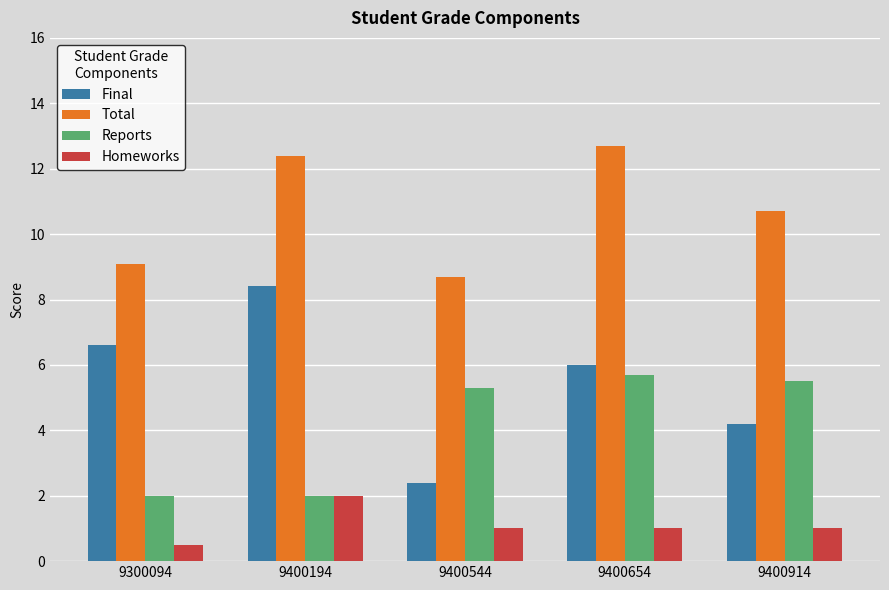

Reading right to left, extract all data points from this chart.

Final: 9400914=4.2	9400654=6.0	9400544=2.4	9400194=8.4	9300094=6.6
Total: 9400914=10.7	9400654=12.7	9400544=8.7	9400194=12.4	9300094=9.1
Reports: 9400914=5.5	9400654=5.7	9400544=5.3	9400194=2.0	9300094=2.0
Homeworks: 9400914=1.0	9400654=1.0	9400544=1.0	9400194=2.0	9300094=0.5